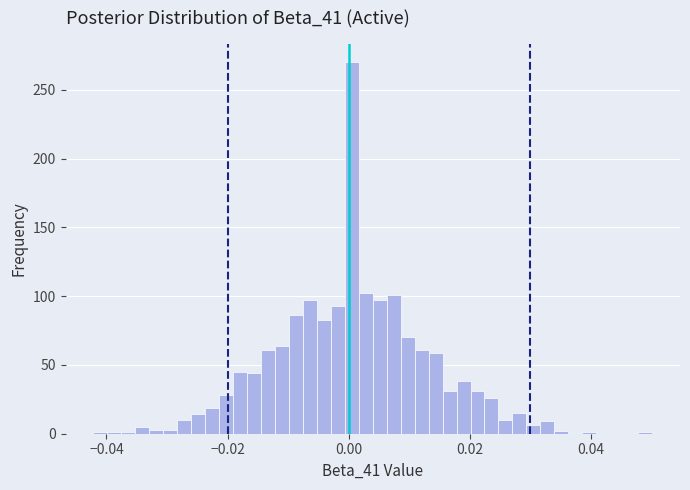

Read against the x-axis, roughly where is the centre of the tallest bar?

0.000